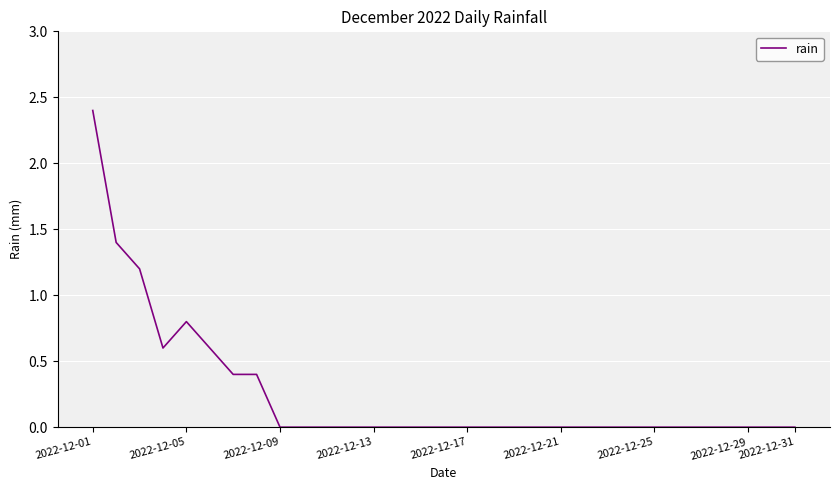

What is the difference between the maximum and minimum values?

2.4